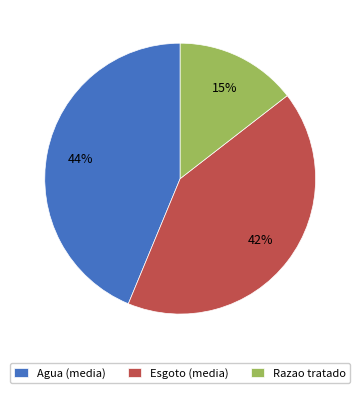

To the nearest percent, what percentage of the pie is Razao tratado?

15%